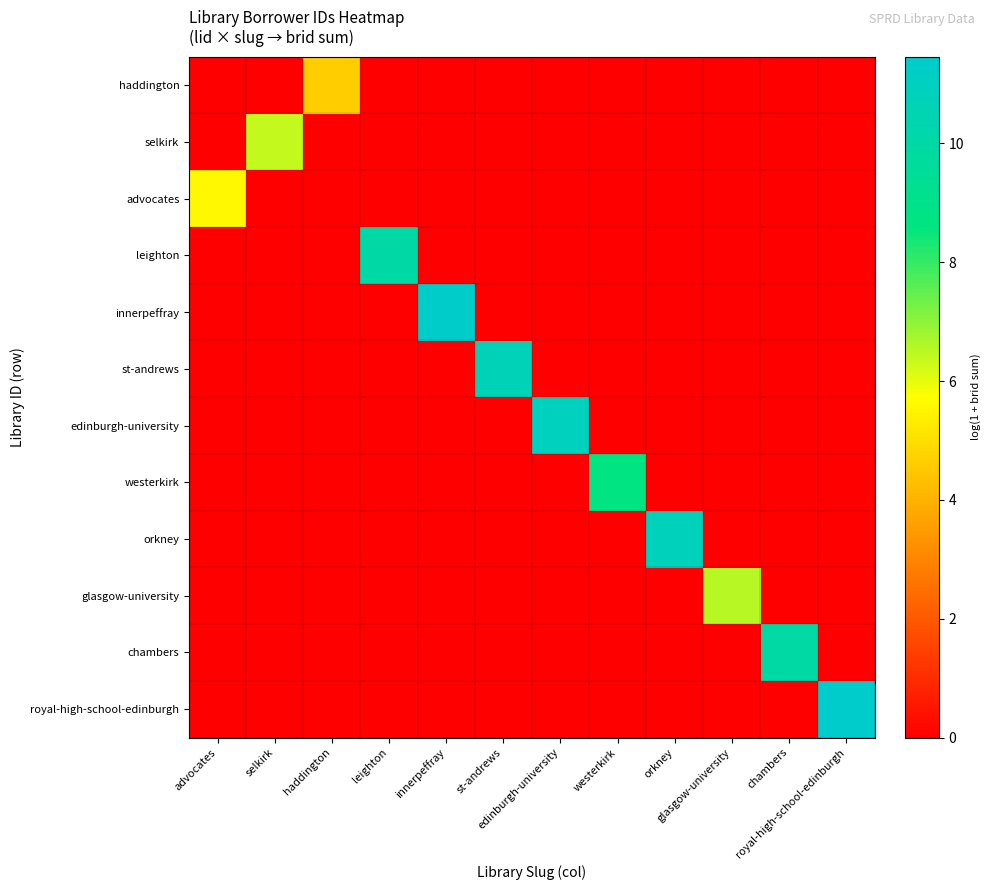

List the series in order of their peak value, lowest first.

haddington, advocates, selkirk, glasgow-university, westerkirk, chambers, leighton, st-andrews, orkney, edinburgh-university, innerpeffray, royal-high-school-edinburgh